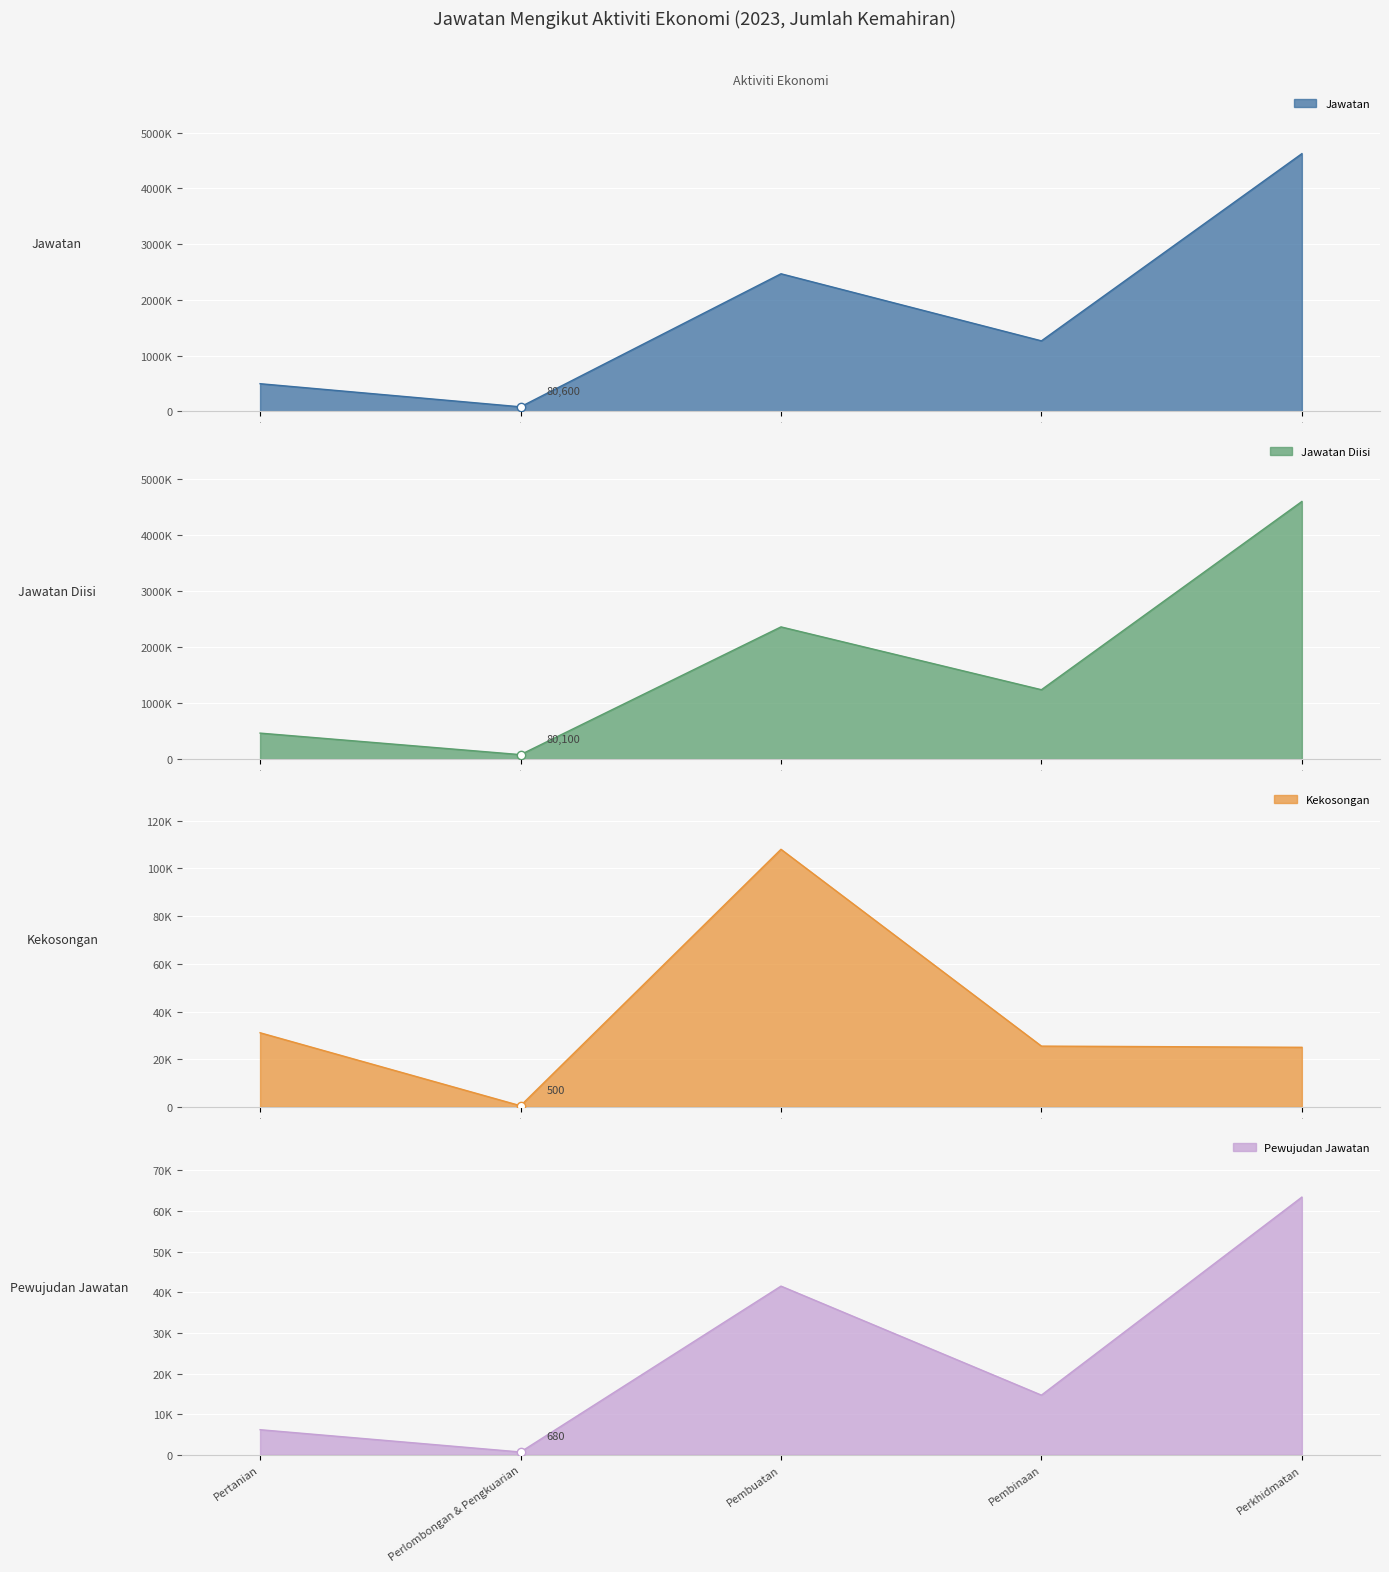

At which label is Jawatan closest to 2352900?

2